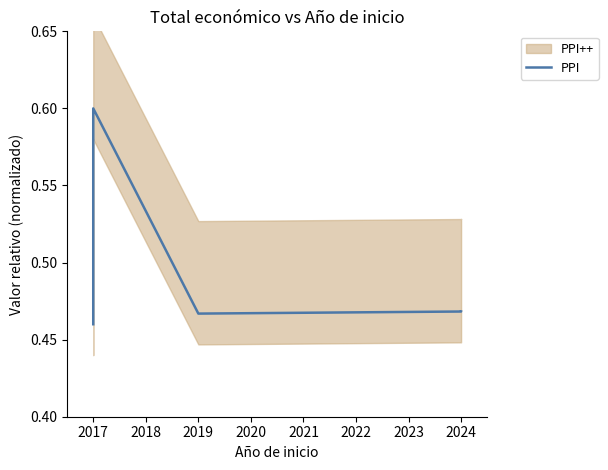

Reading right to left, list all the values displayed in this chart.

0.5	0.5	0.5	0.6	0.5